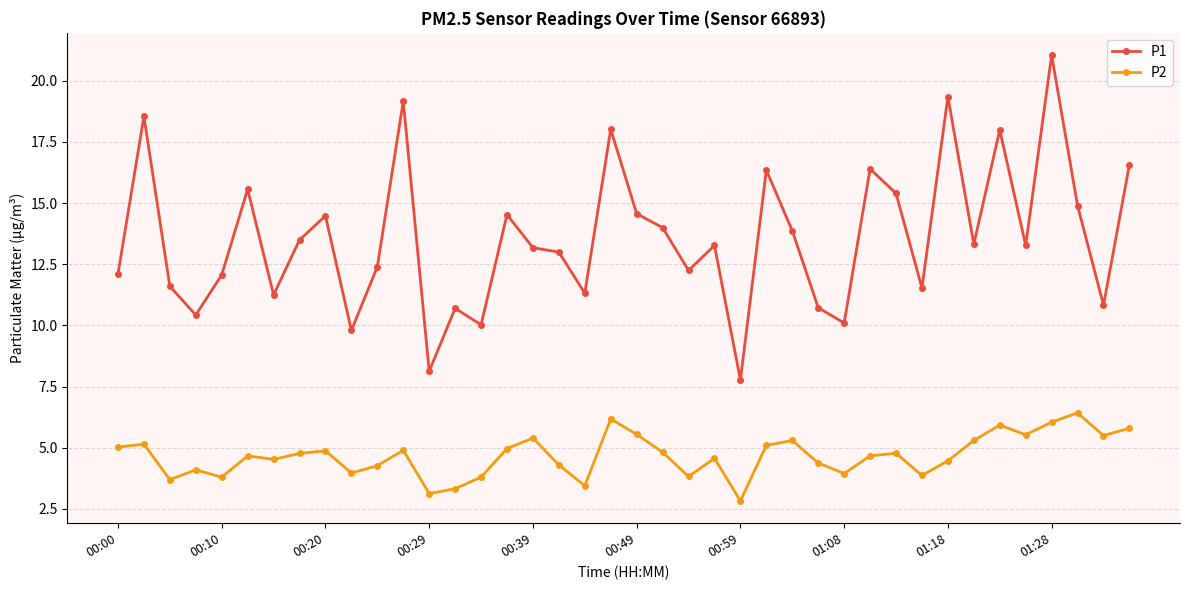

What is the lowest value of the P2 series?

2.8